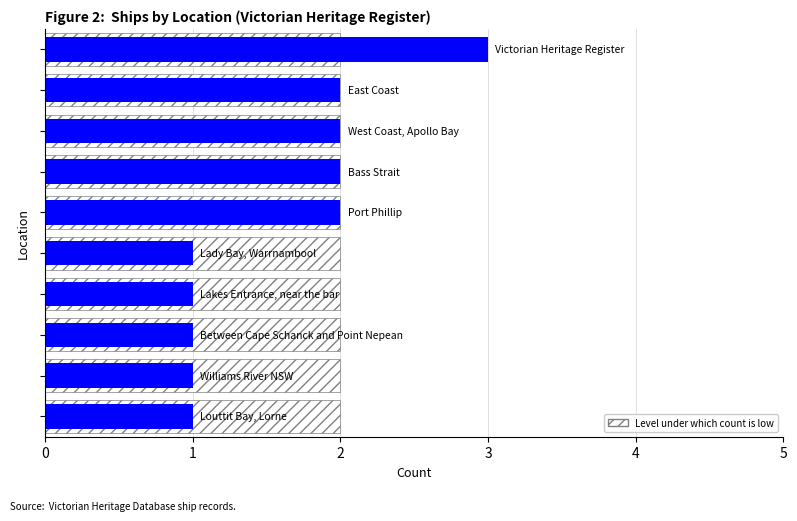

Count the values in the range 1 to 2.

9